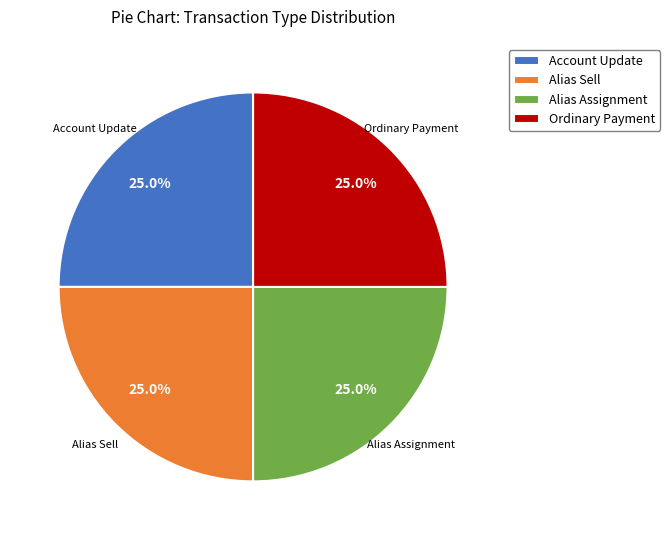

Count the number of slices in the pie.

4